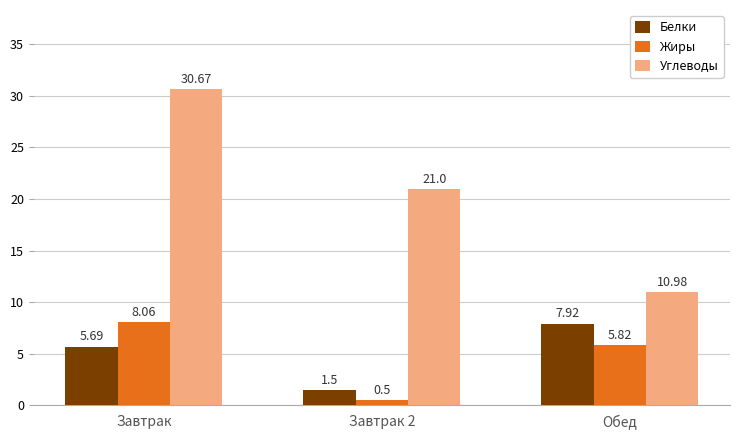

Is it true that Белки equals 9.1 at Завтрак?

False